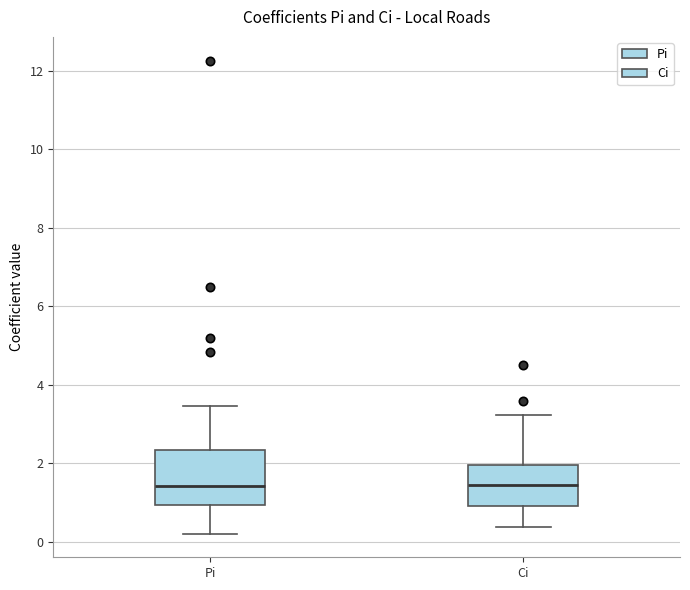

Comparing the boxes themselves (not the whiskers), which one is the tallest?

Pi